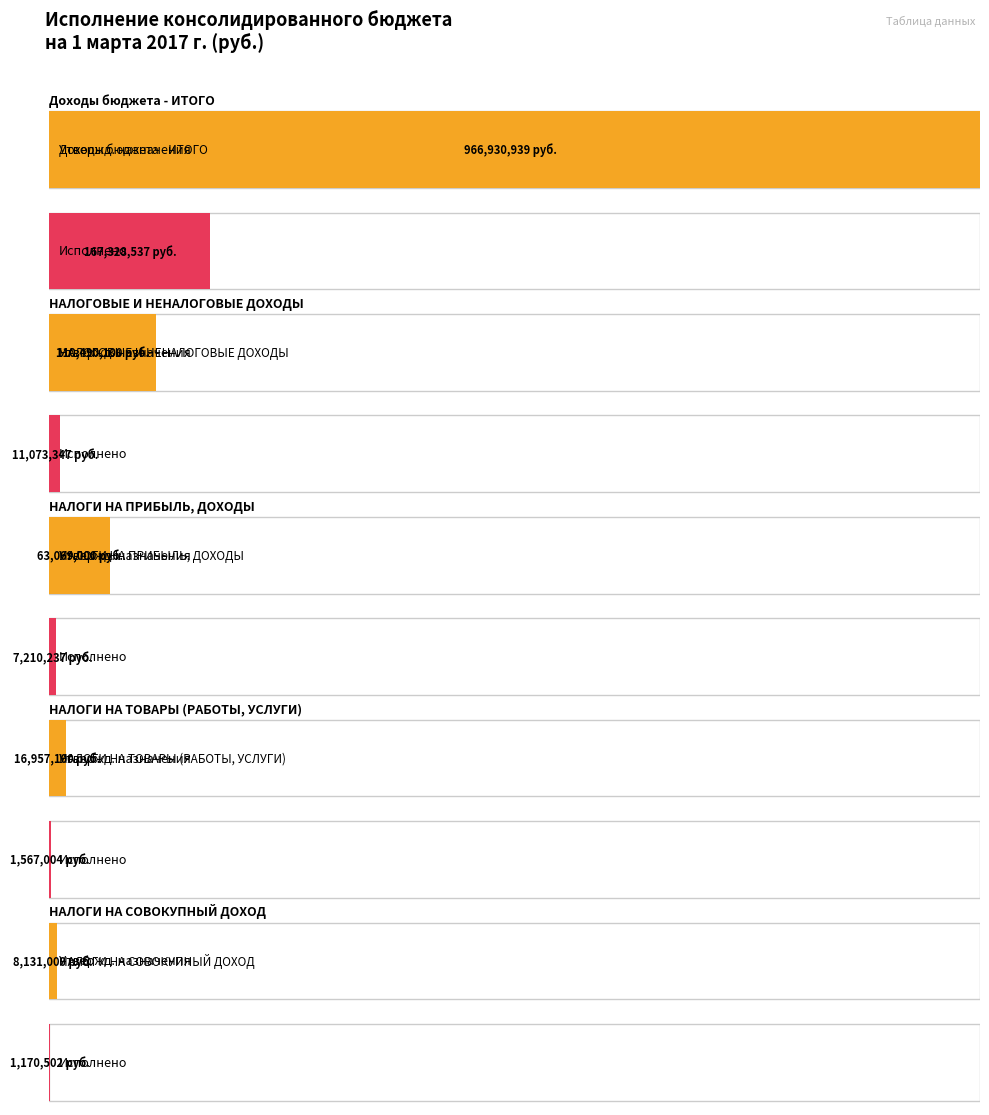

What is the difference between the maximum and minimum values in the Утвержденные назначения series?

958799939.0